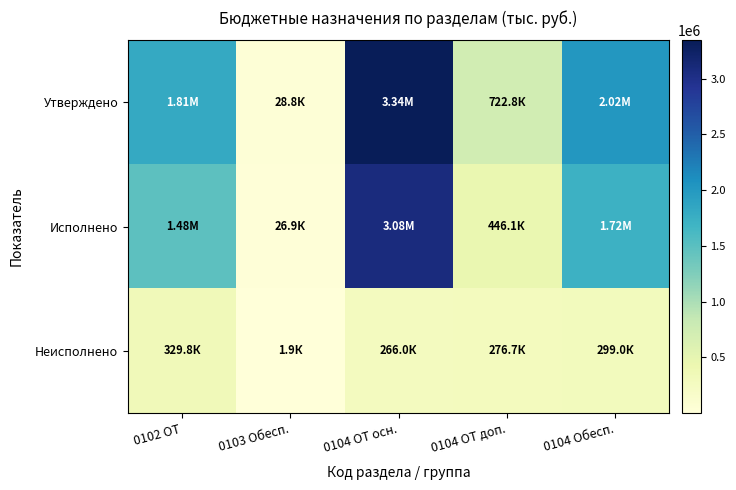

At which category is the sum across all series the highest?

0104 ОТ осн.